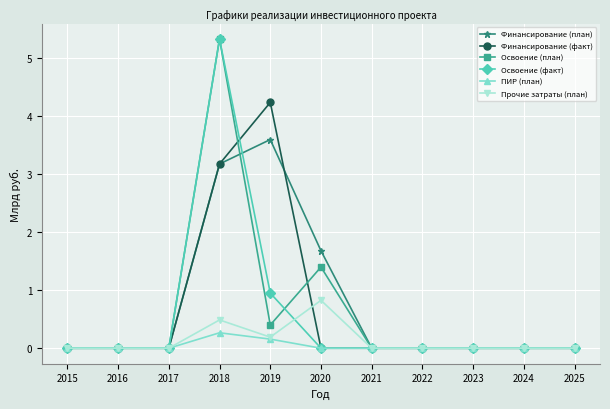

At which category is the sum across all series the highest?

2018